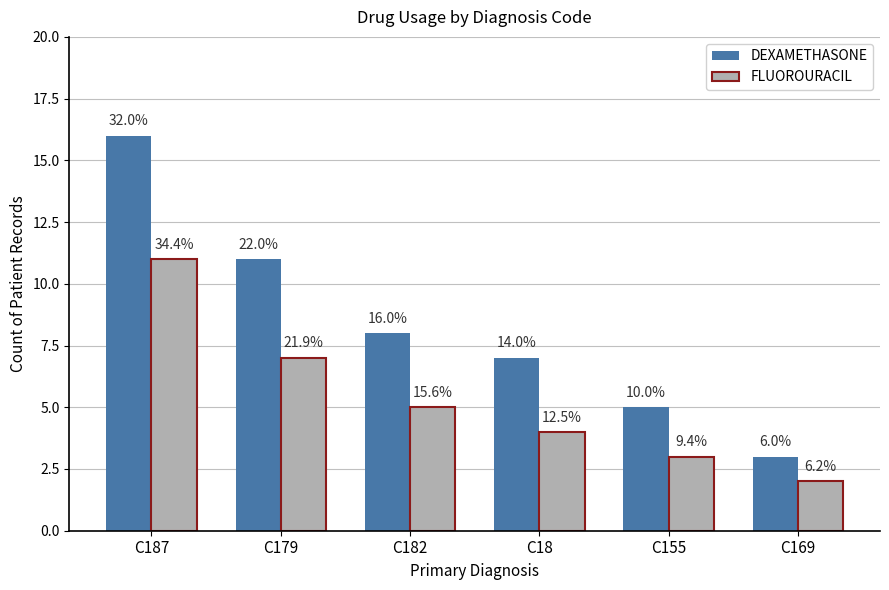

What position from the left is C169?

6